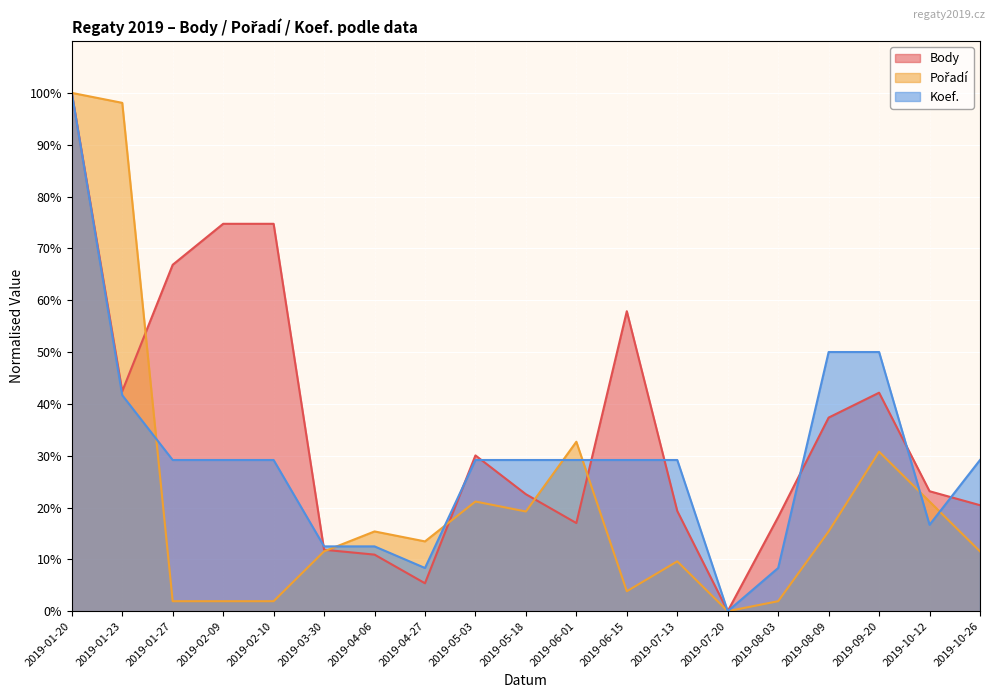

Which series ends up on top after the final intersection of Koef. and Pořadí?

Koef.